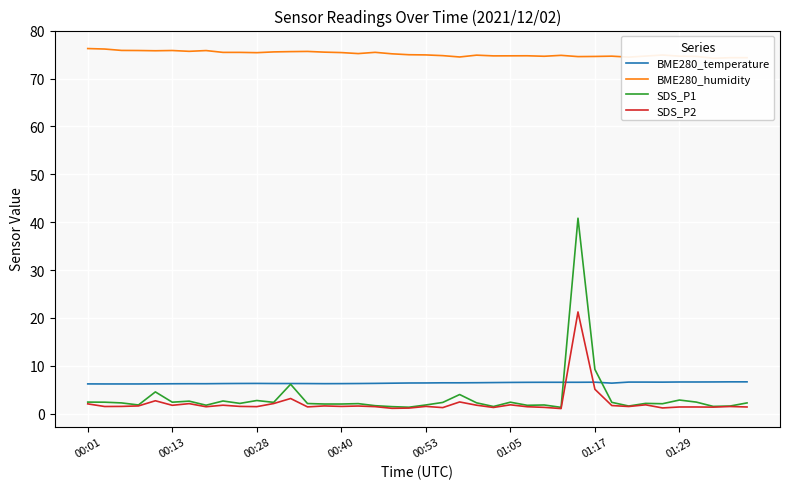

Rank the series by their maximum value, from highest to lowest.

BME280_humidity, SDS_P1, SDS_P2, BME280_temperature